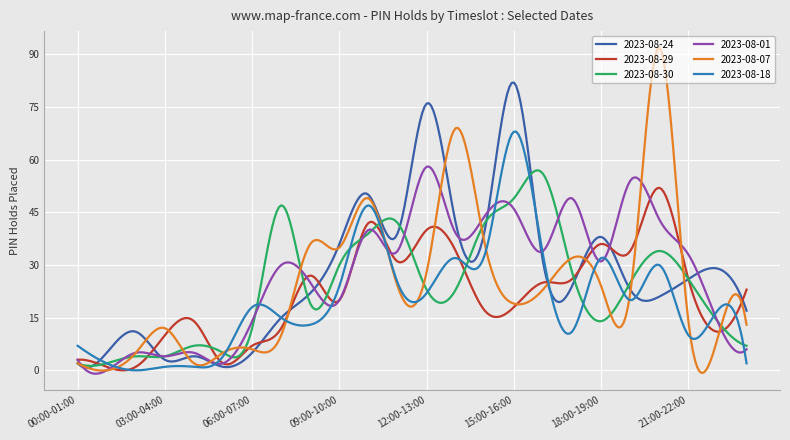

Which series has the widest spread of values?

2023-08-07